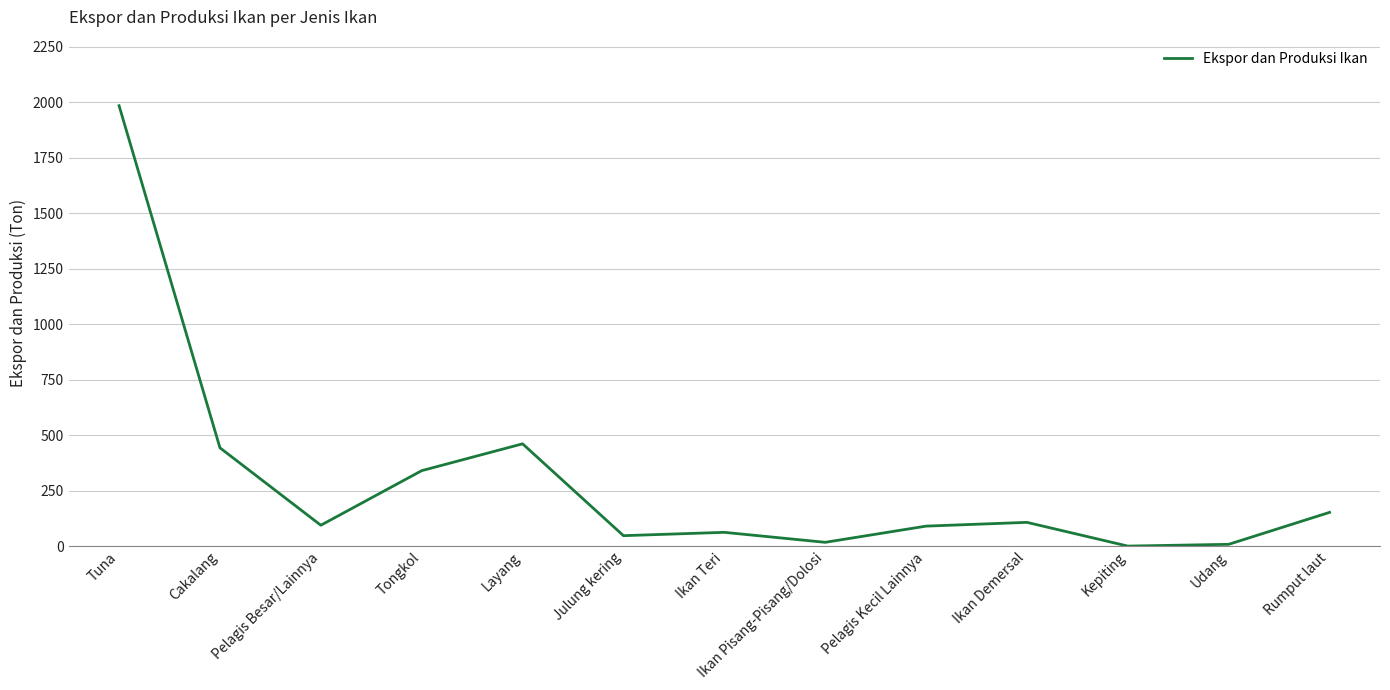

The value at Julung kering is 47. True or false?

True